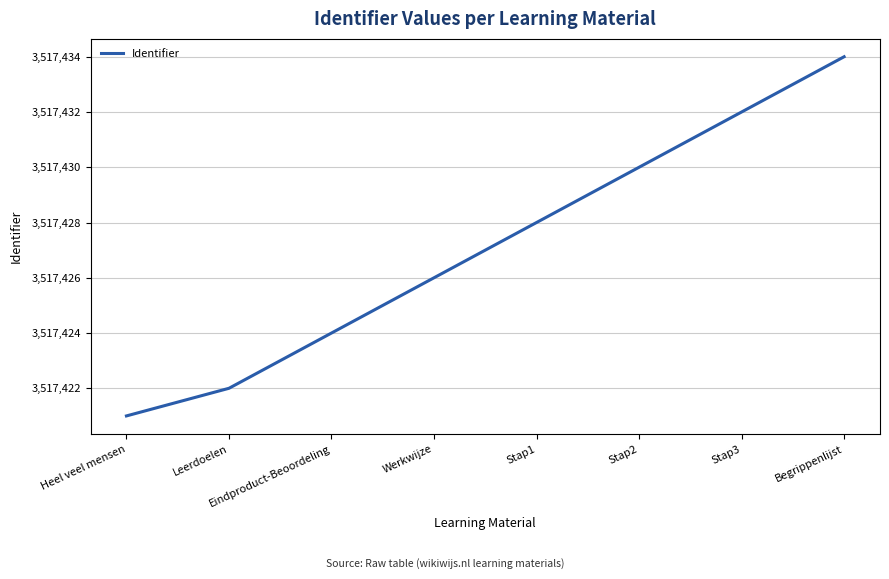

What position from the right is Heel veel mensen?

8